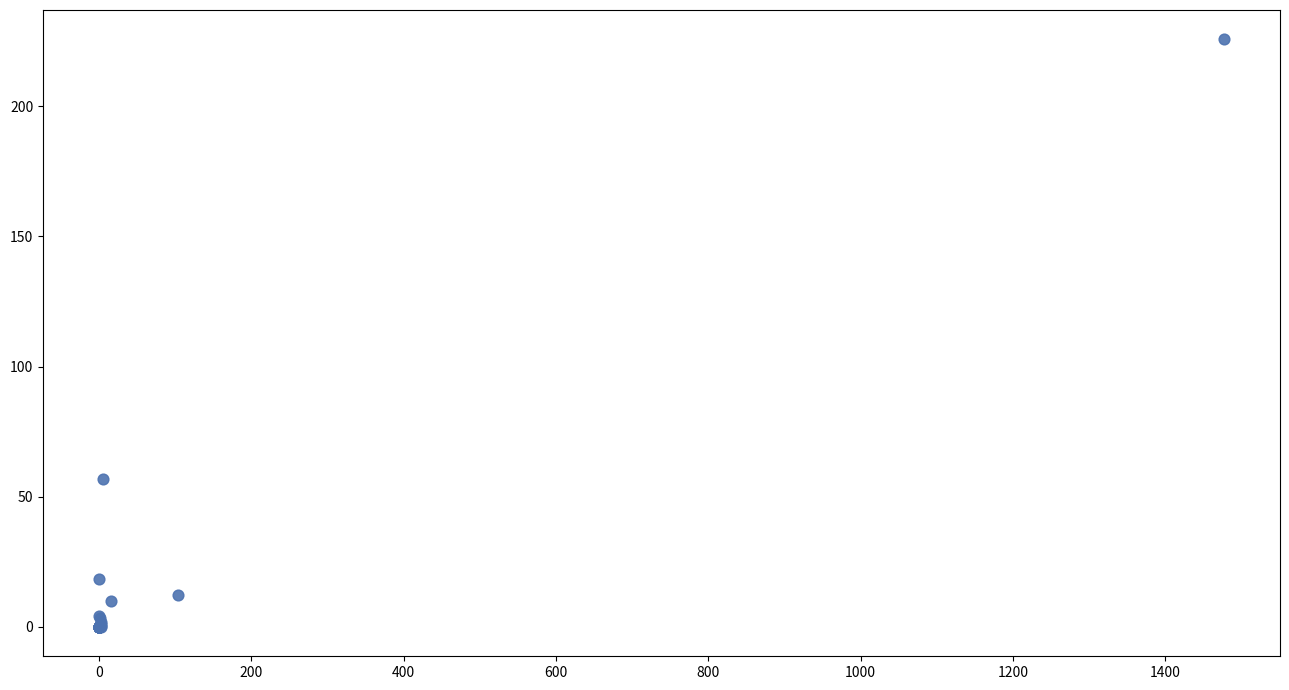

What Y value in the scatter plot is closest to 112?

56.7